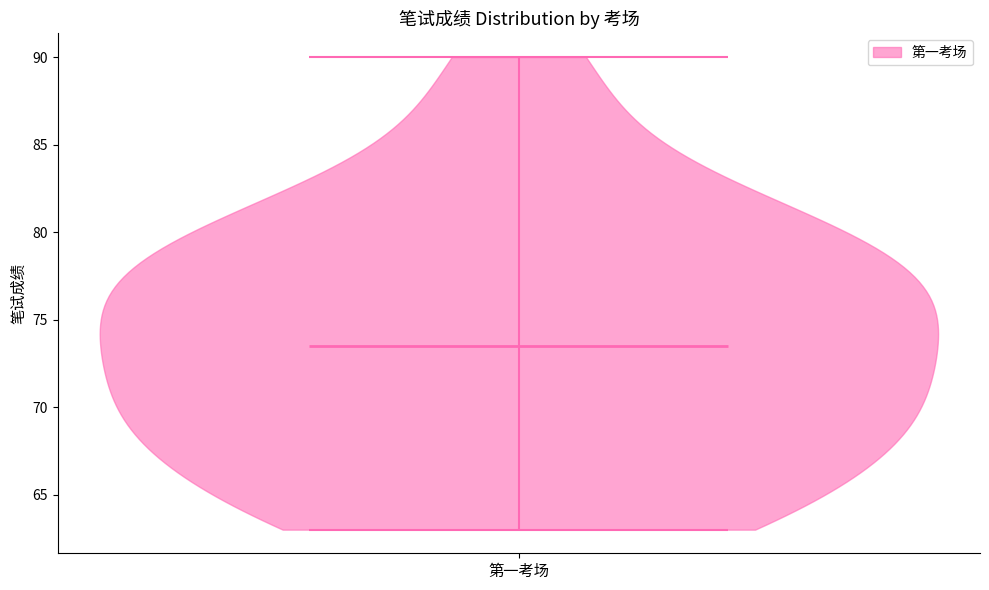

Read this violin plot against the y-axis: where its median line is, and the lowest and highest points the violin reaches. The values are not printed on the chart, so give them approximately, as read against the axis.

median line 73.5, lowest point 63.0, highest point 90.0